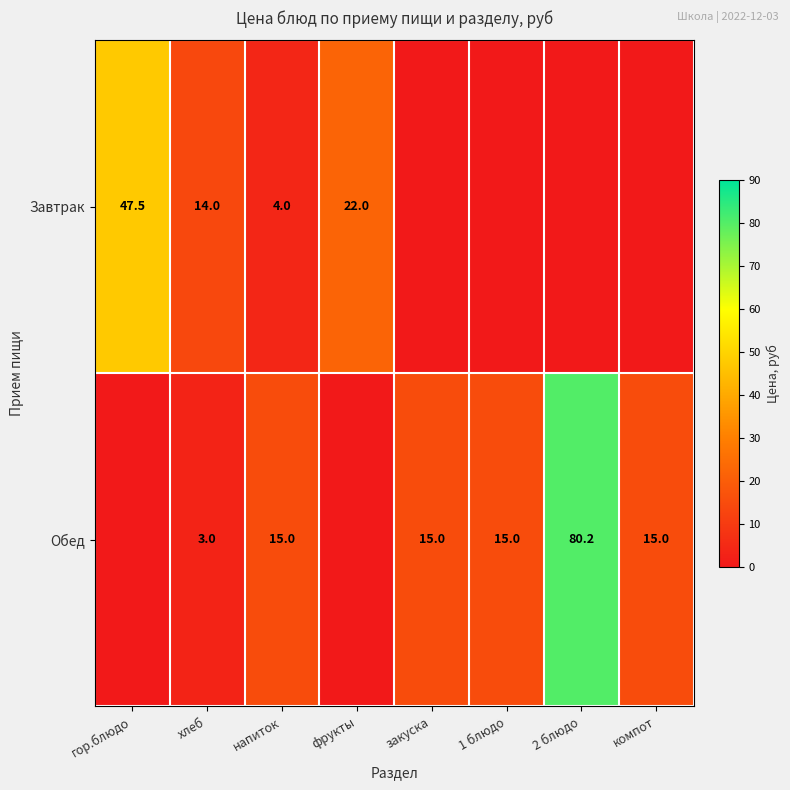

The value of Завтрак at гор.блюдо is 33.0. True or false?

False